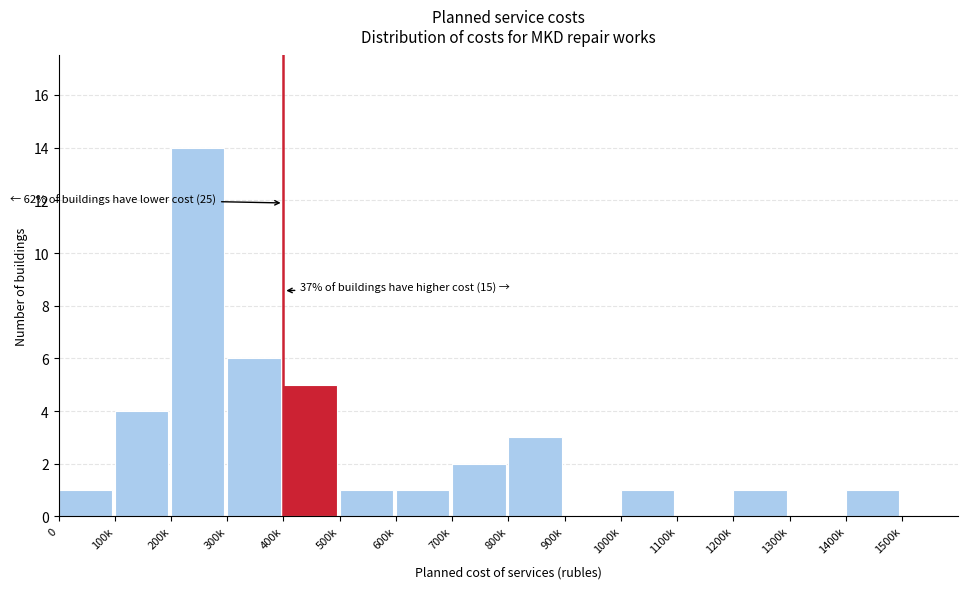

Reading left to right, extract all data points from this chart.

0=1	100k=4	200k=14	300k=6	400k=5	500k=1	600k=1	700k=2	800k=3	900k=0	1000k=1	1100k=0	1200k=1	1300k=0	1400k=1	1500k=0